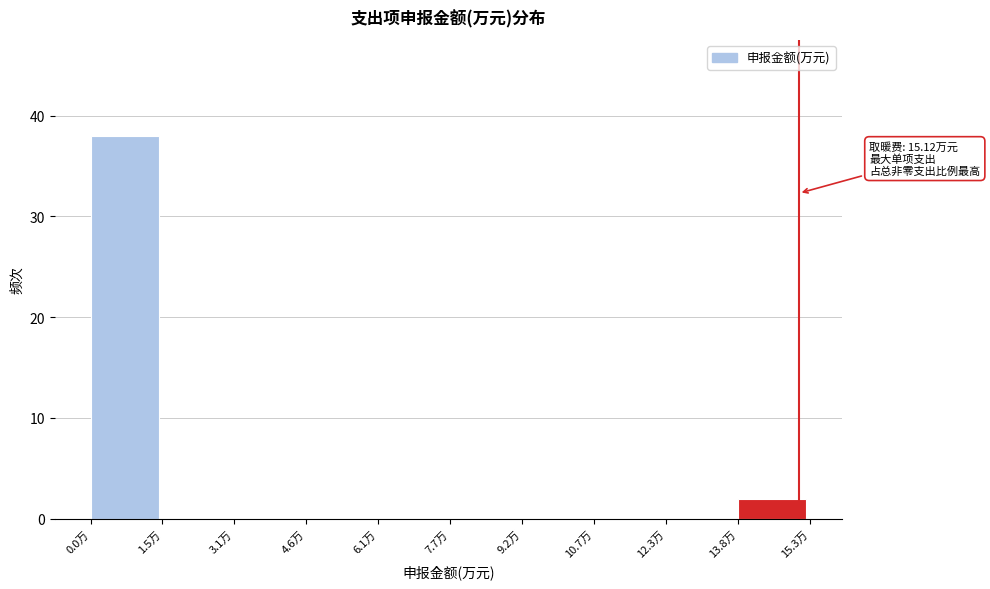

Which range on the x-axis has the tallest bar?

0.0 to 1.6